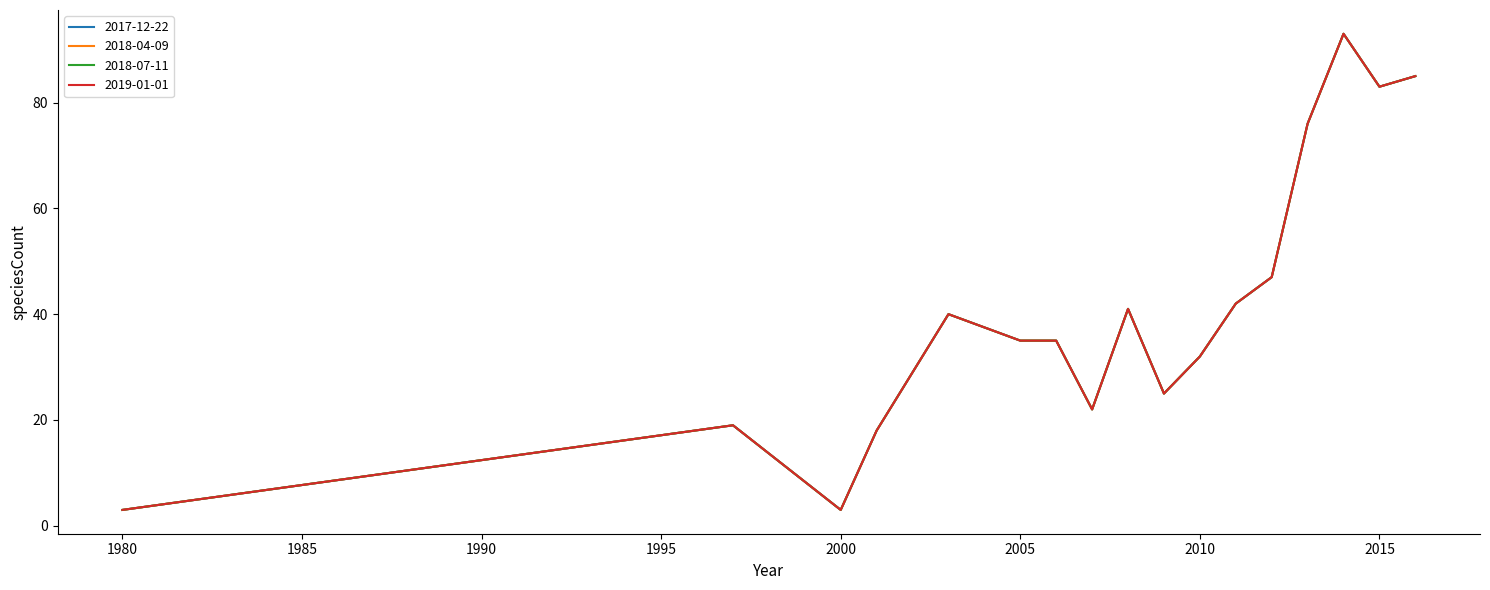

What is the value of the 2018-04-09 point at the 12th from the left?

42